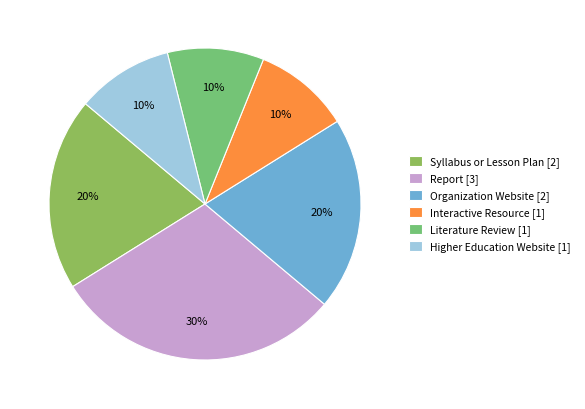

To the nearest percent, what is the combined percentage of Organization Website and Higher Education Website?

30%